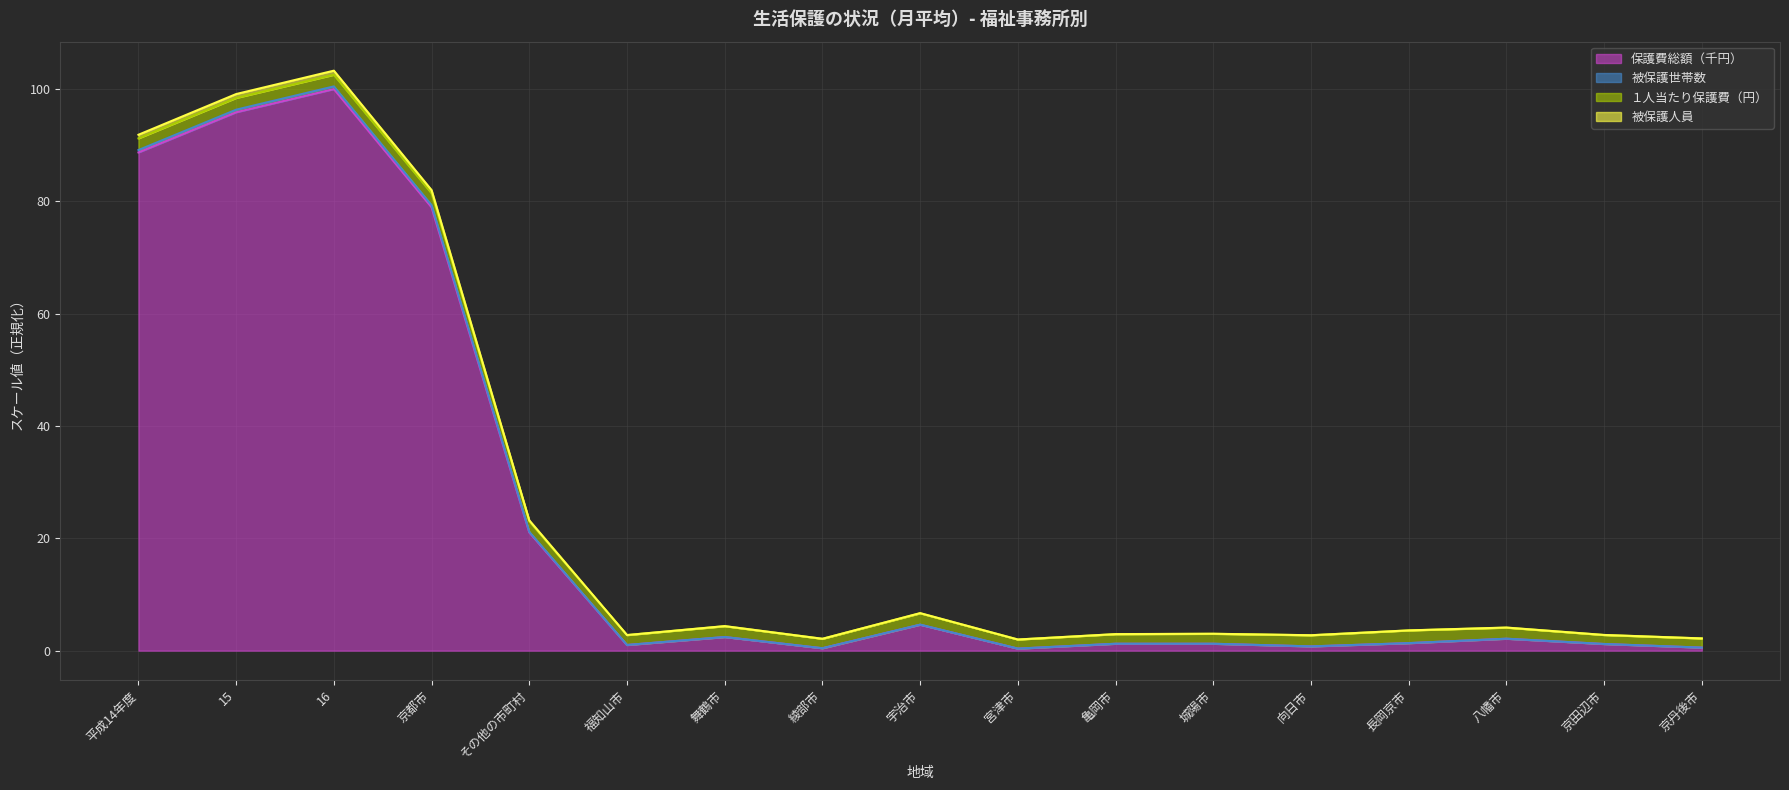

True or false: 被保護世帯数 and 保護費総額（千円） intersect in this chart.

False